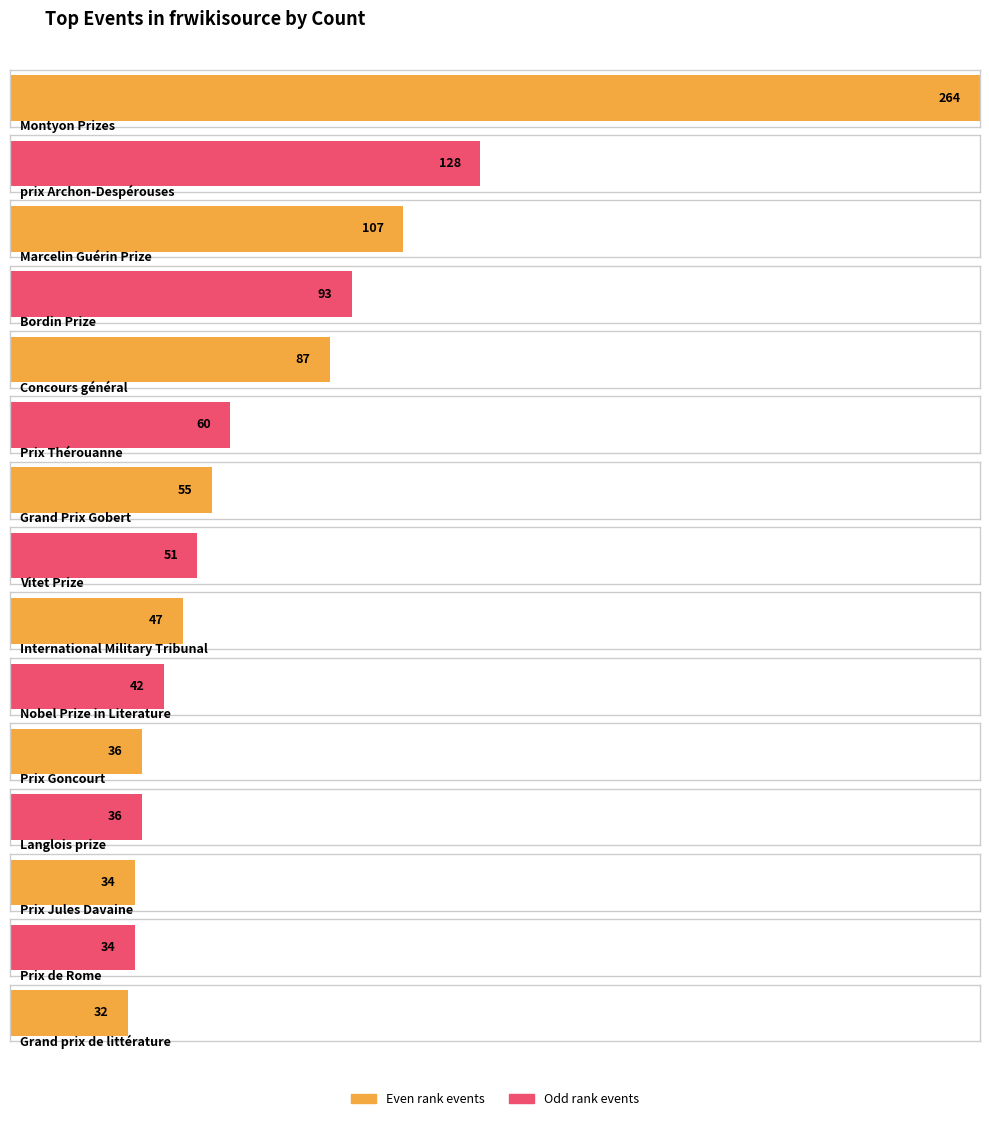

Rank the categories by value from lowest to highest.

Grand prix de littérature, Prix Jules Davaine, Prix de Rome, Prix Goncourt, Langlois prize, Nobel Prize in Literature, International Military Tribunal, Vitet Prize, Grand Prix Gobert, Prix Thérouanne, Concours général, Bordin Prize, Marcelin Guérin Prize, prix Archon-Despérouses, Montyon Prizes